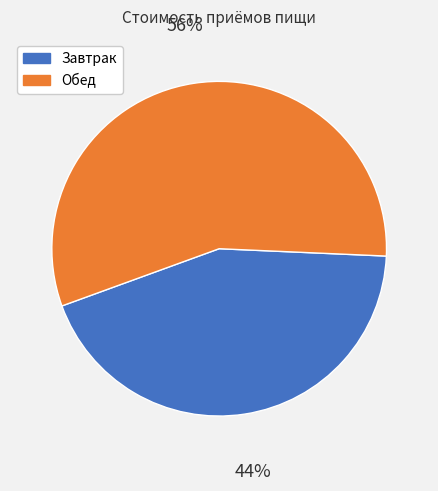

Combined, do Завтрак and Обед account for over 50%?

Yes